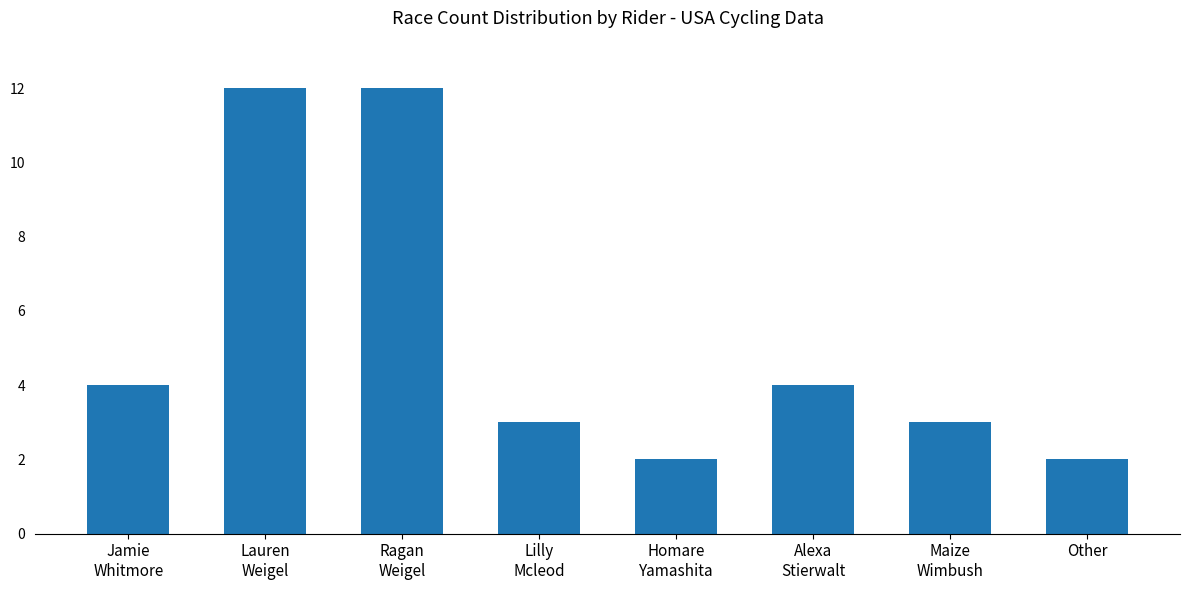

Reading right to left, what are all the values shown in this chart?

Other=2	Maize
Wimbush=3	Alexa
Stierwalt=4	Homare
Yamashita=2	Lilly
Mcleod=3	Ragan
Weigel=12	Lauren
Weigel=12	Jamie
Whitmore=4